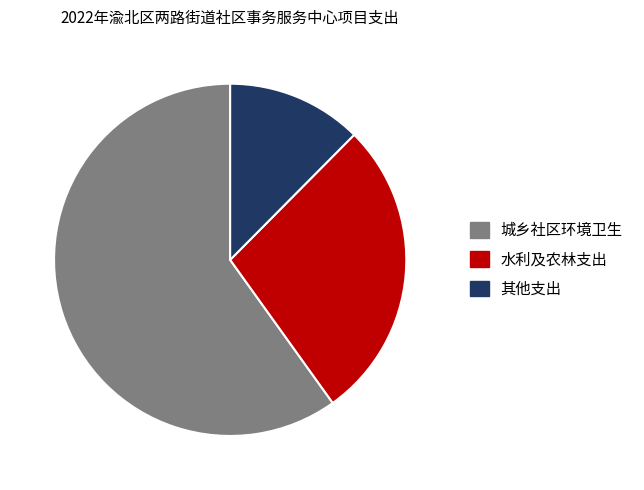

What is the ratio of the value at 其他支出 to the value at 水利及农林支出?

0.4